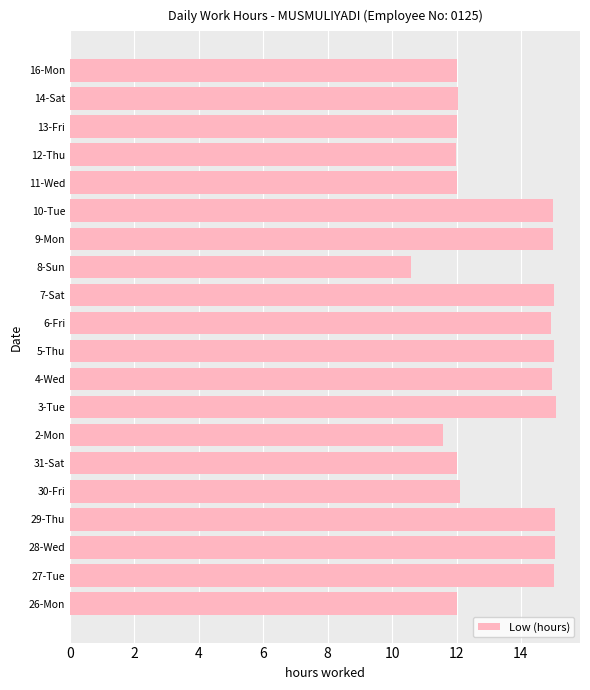

Does the chart contain any negative values?

No